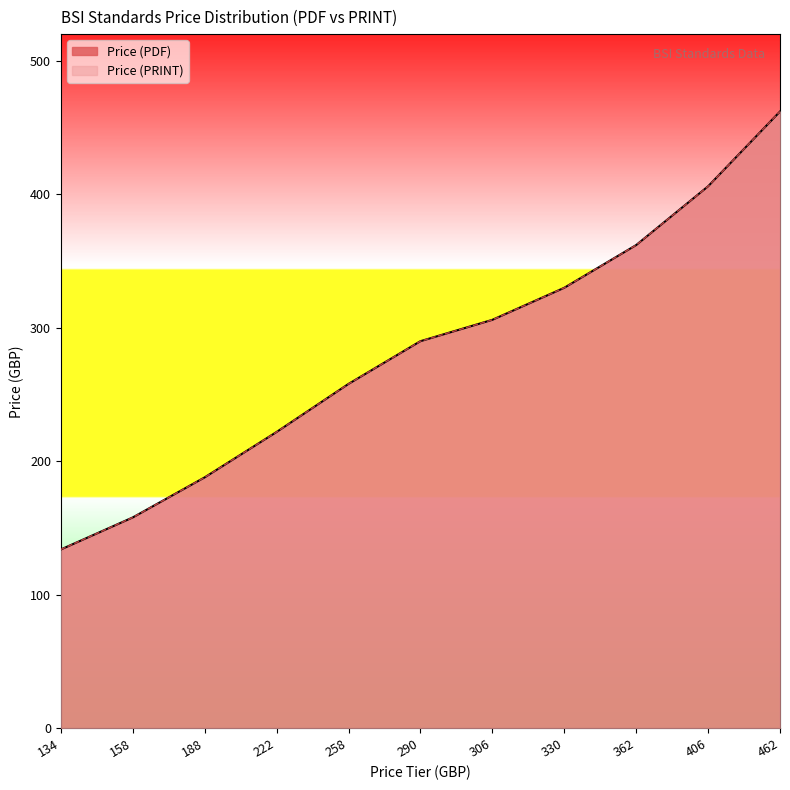

What is the value of the Price (PDF) point at the 2nd from the left?

158